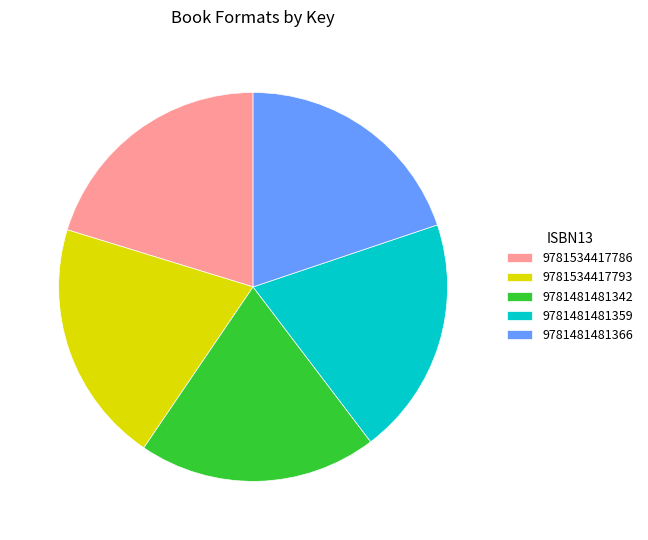

Is it true that 9781534417786 is 20% of the pie?

True